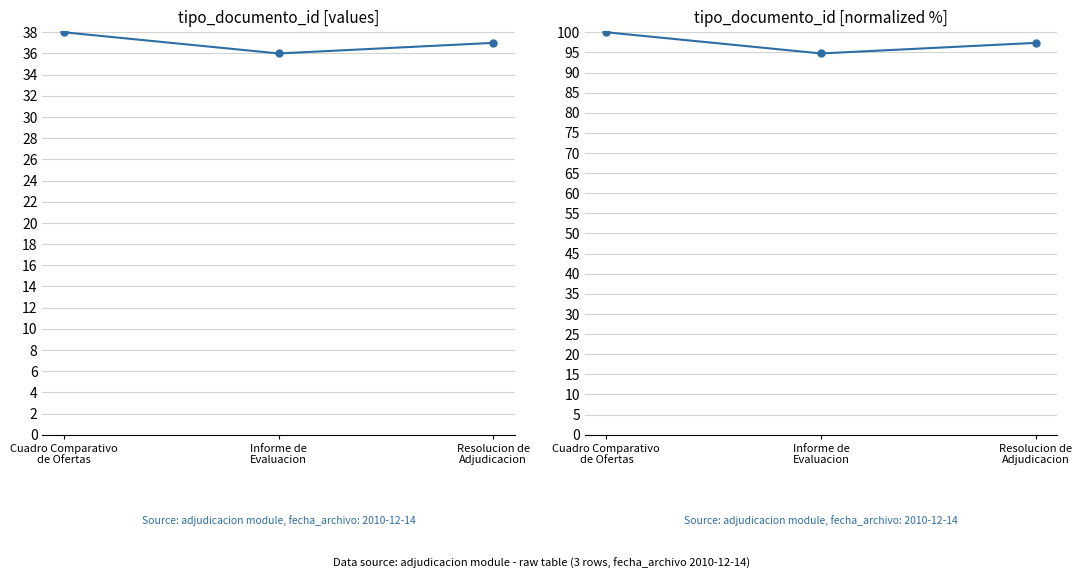

What is the difference between the second highest and minimum values?

2.6